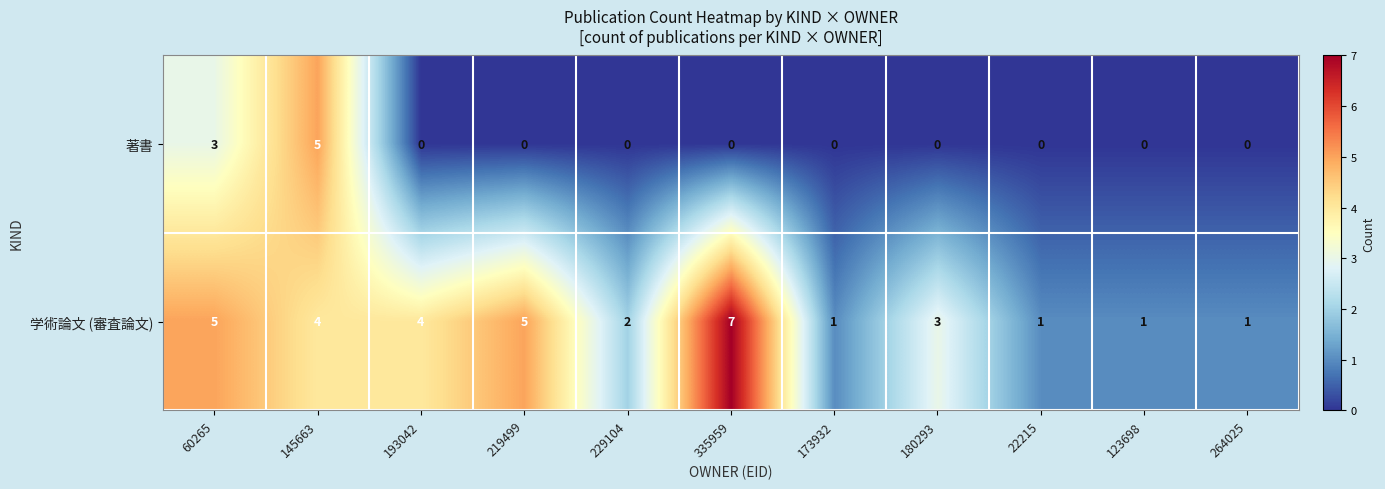

Count the number of data series in this chart.

2